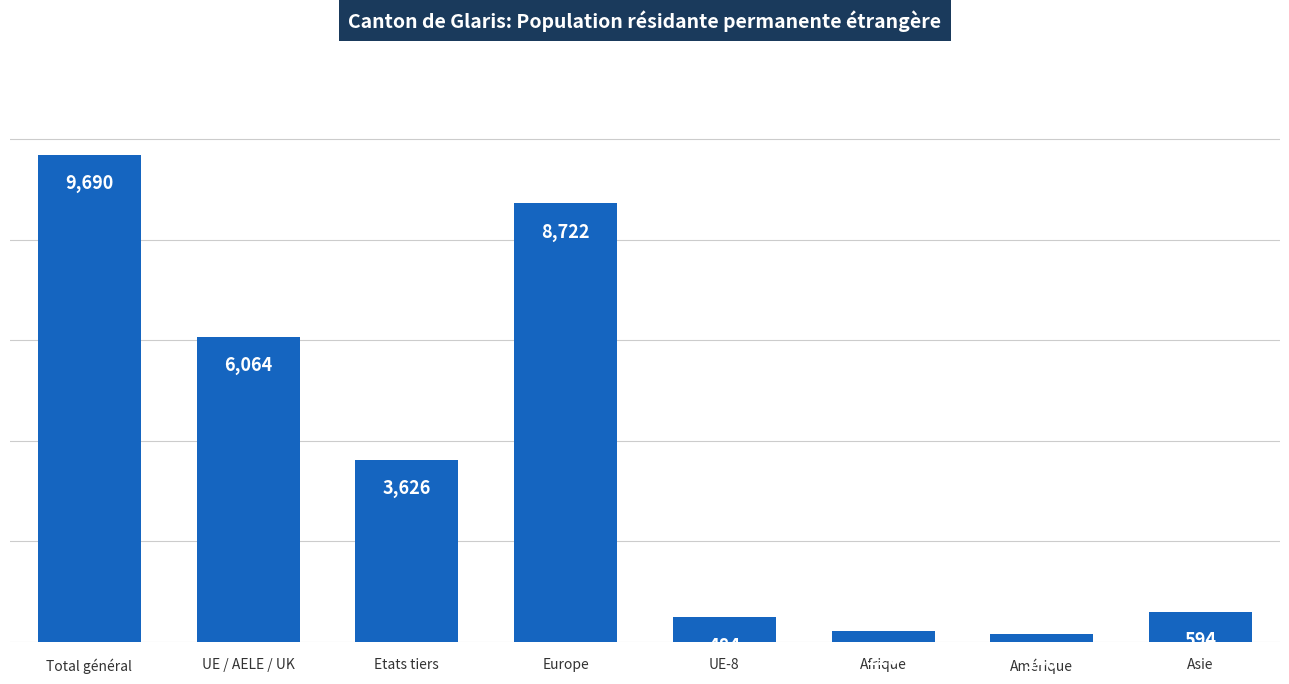

What is the difference between the maximum and second lowest values?

9470